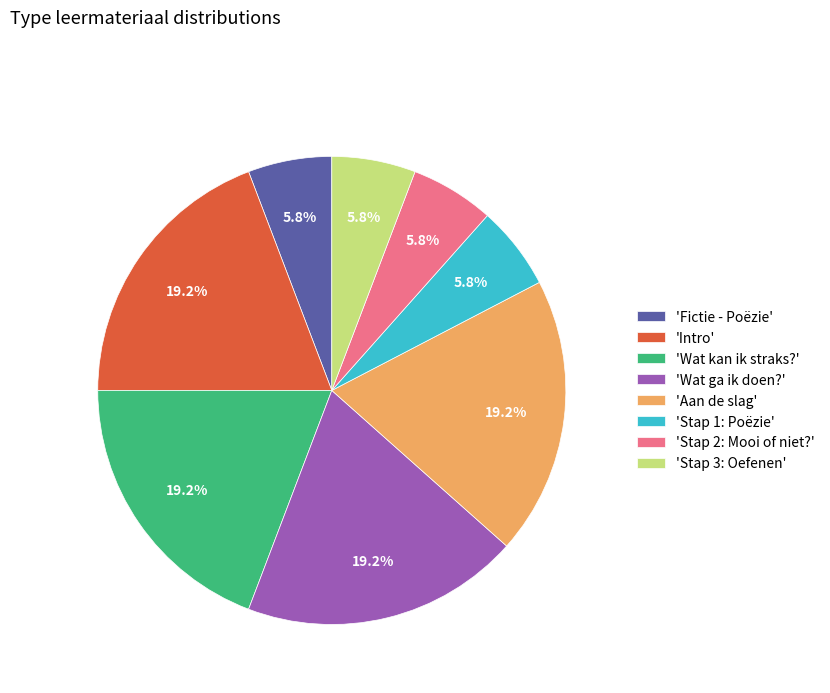

Is 'Wat kan ik straks?' the majority of the pie?

No